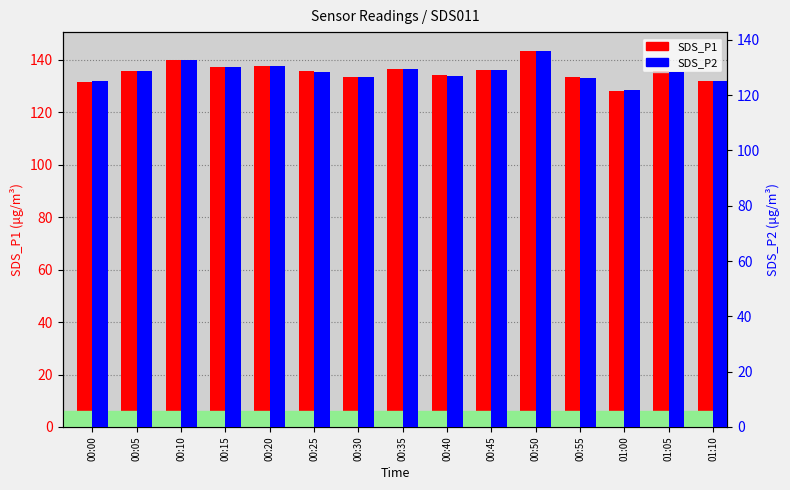

Reading right to left, extract all data points from this chart.

SDS_P1: 132.0	135.7	128.3	133.4	143.4	136.1	134.1	136.6	133.6	135.6	137.6	137.5	139.8	135.7	131.7
SDS_P2: 125.2	128.4	121.7	126.1	135.9	129.0	127.0	129.6	126.5	128.4	130.5	130.1	132.6	128.8	125.0